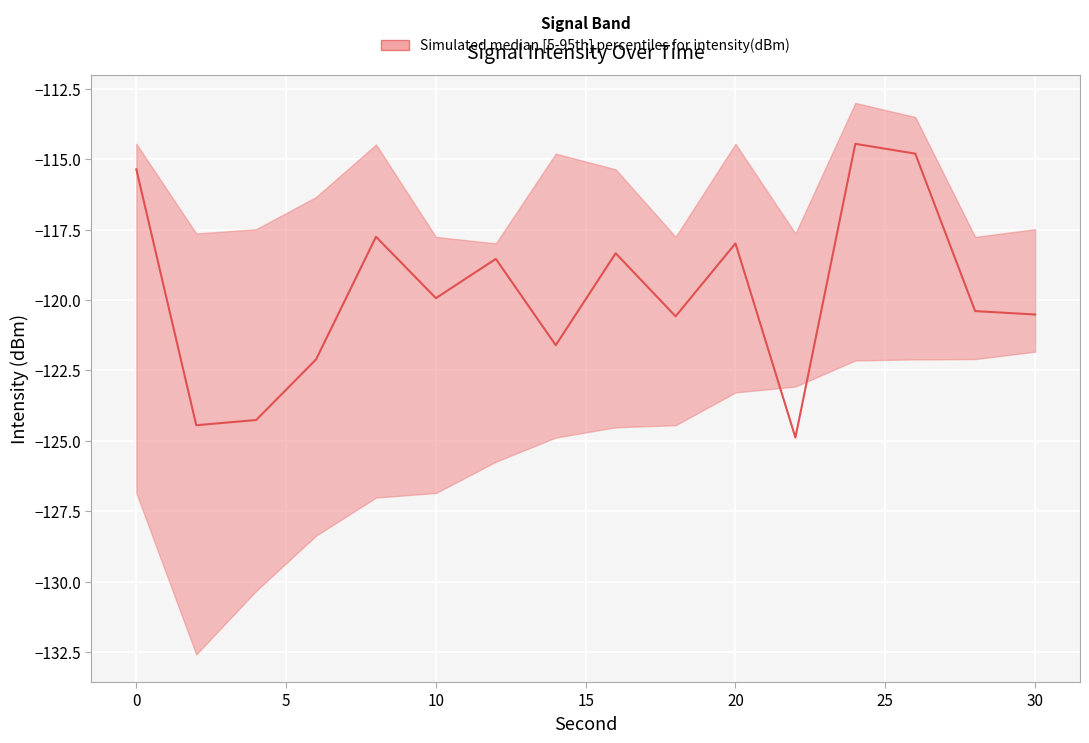

Is the value of lower at 6 greater than the value of upper at 6?

No